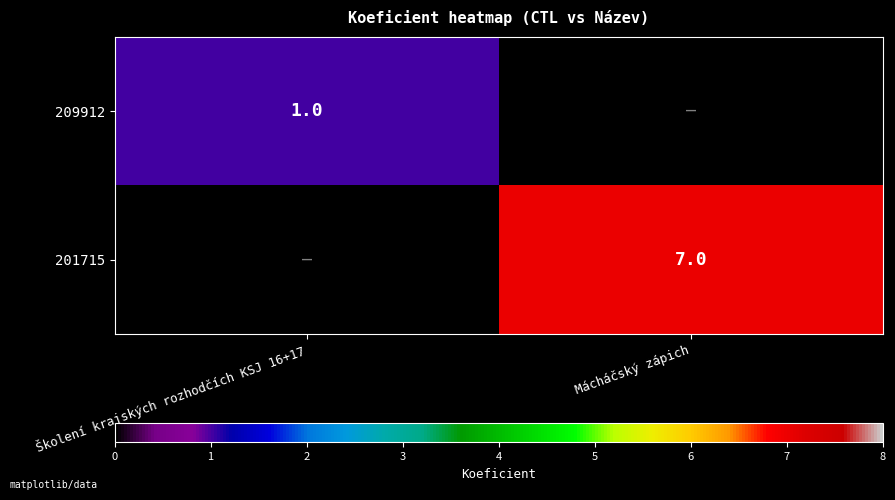

The 201715 series shows 7 at Mácháčský zápich. True or false?

True